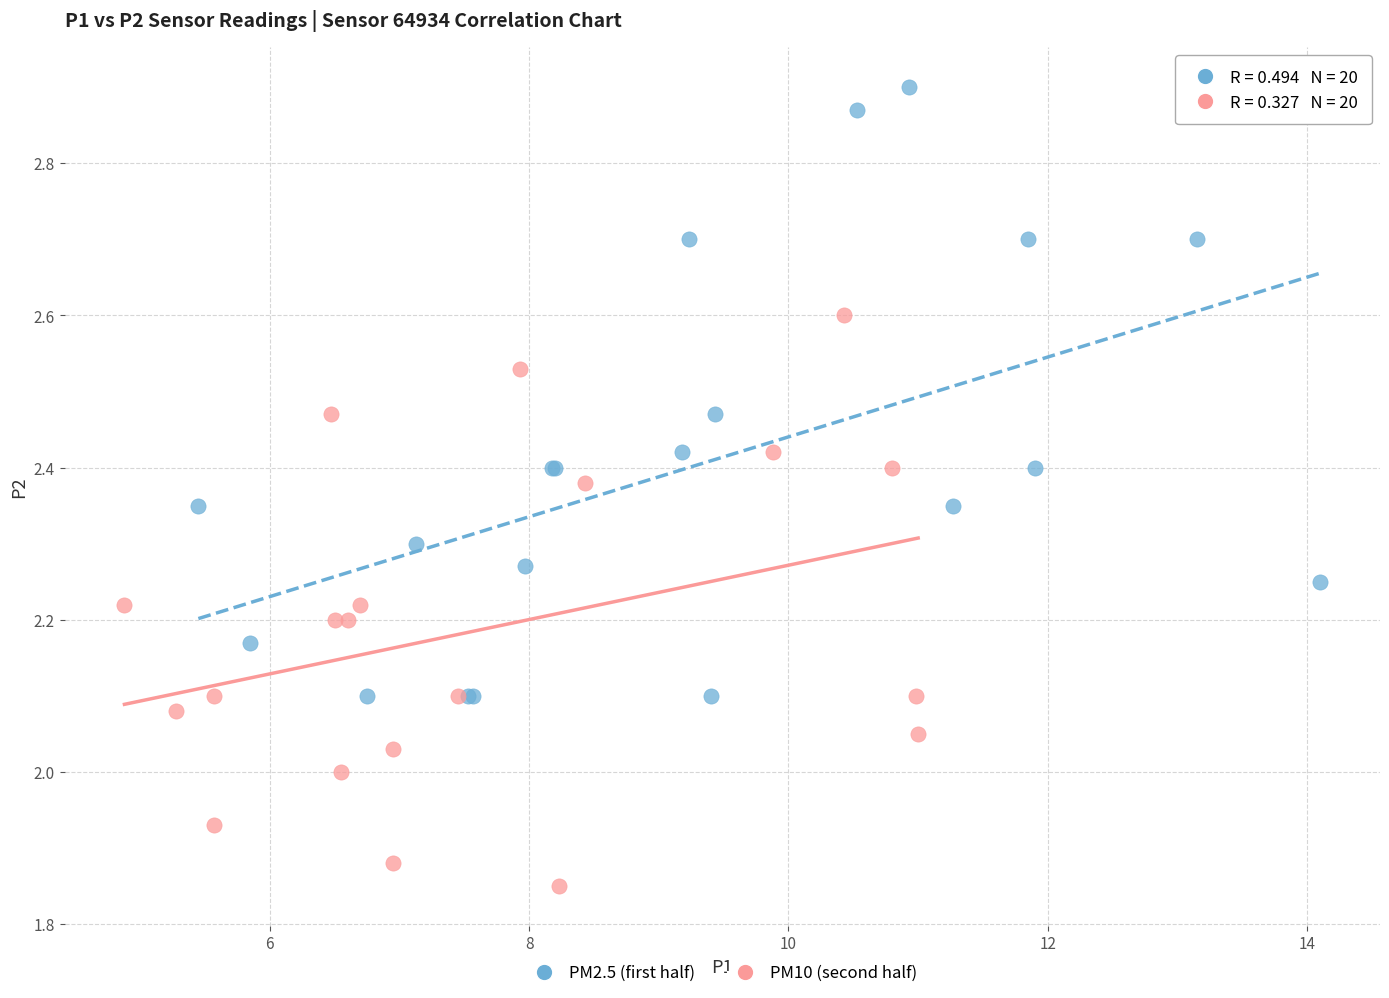

Which series reaches the minimum Y coordinate?

PM10 (second half)